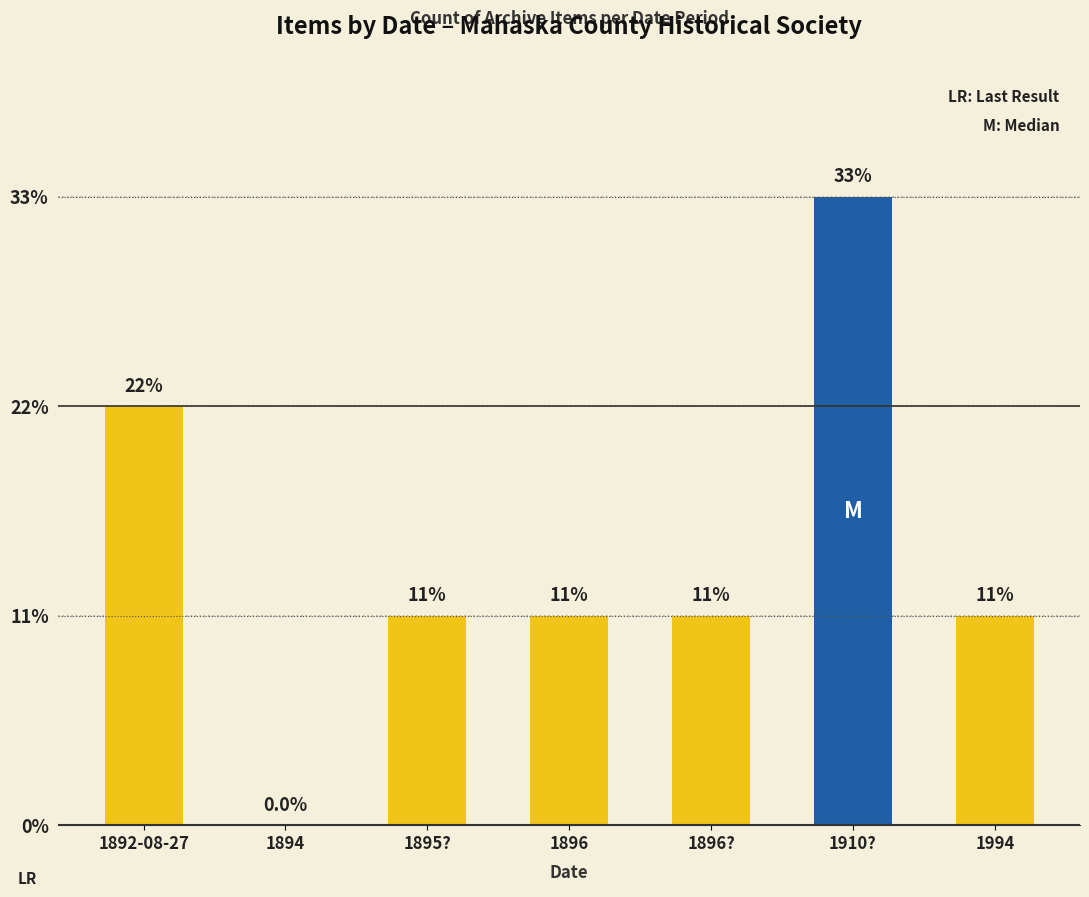

How many bars are there in total?

7